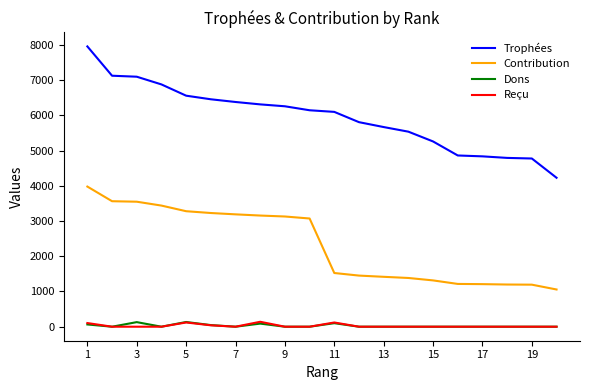

Which series has the largest total across all categories?

Trophées